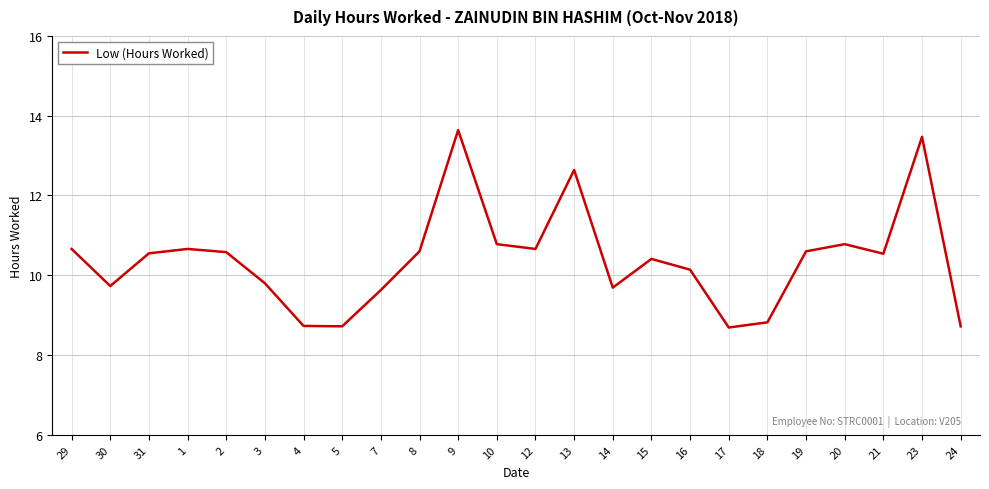

How many values are below 10?

9